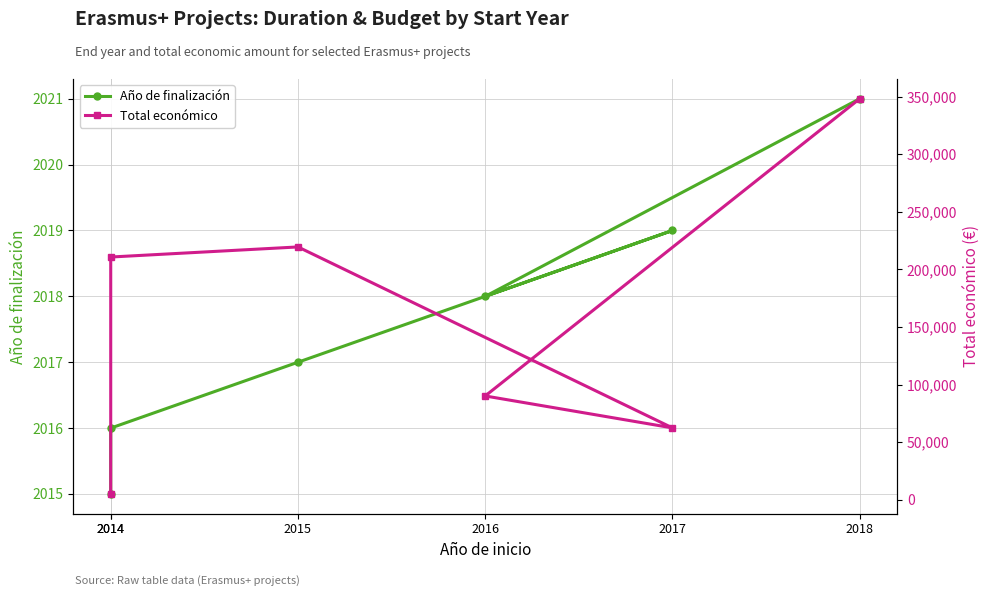

How many interior local valleys does the Total económico series have?

1